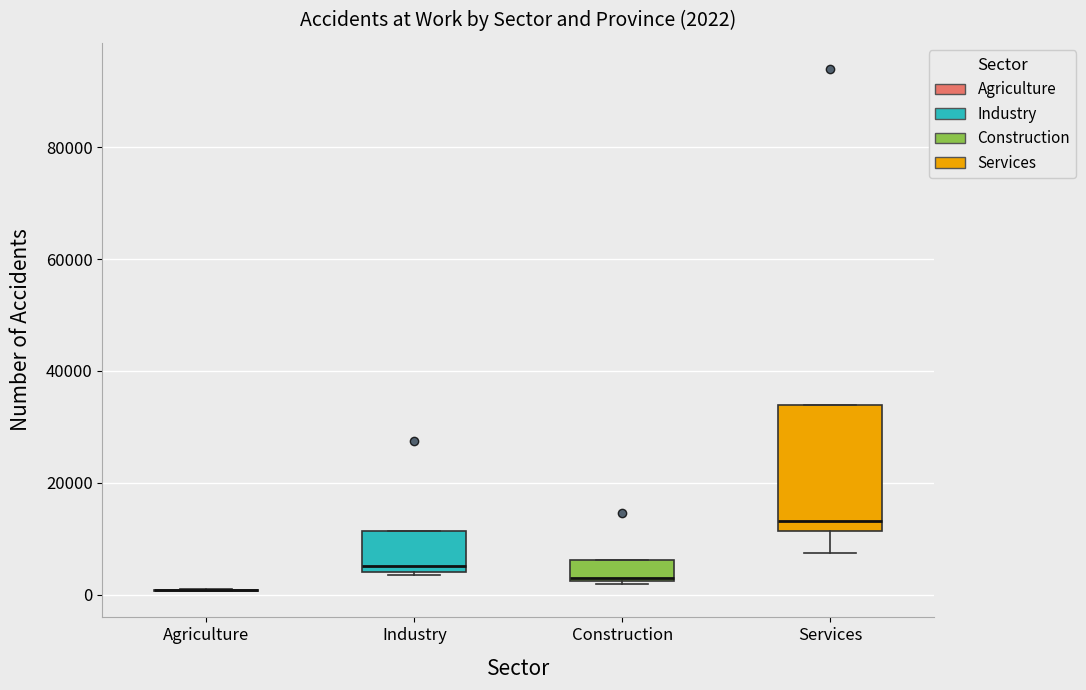

Which box is the tallest, from its lower edge to its upper edge?

Services